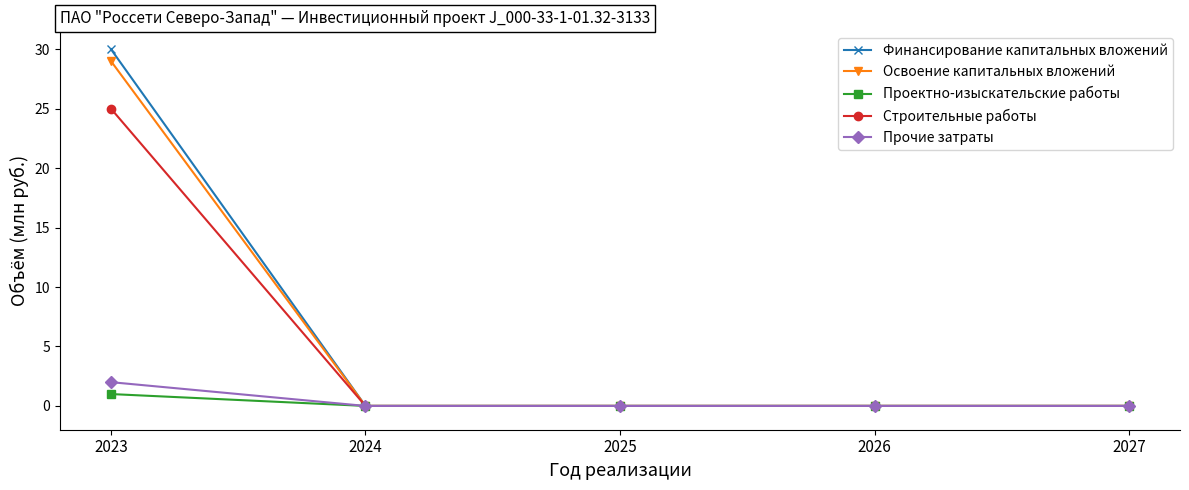

What is the highest value of the Проектно-изыскательские работы series?

1